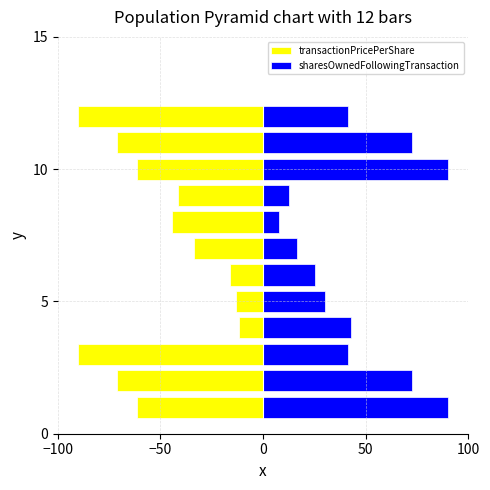

Read the transactionPricePerShare value at −100.

-61.3